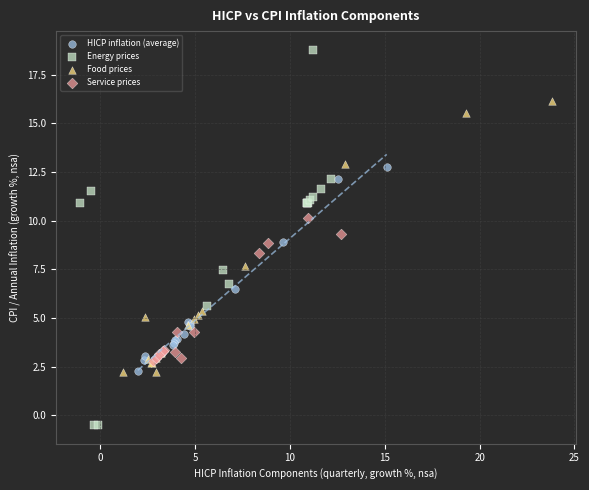

Which series contains the lowest Y value?

Energy prices